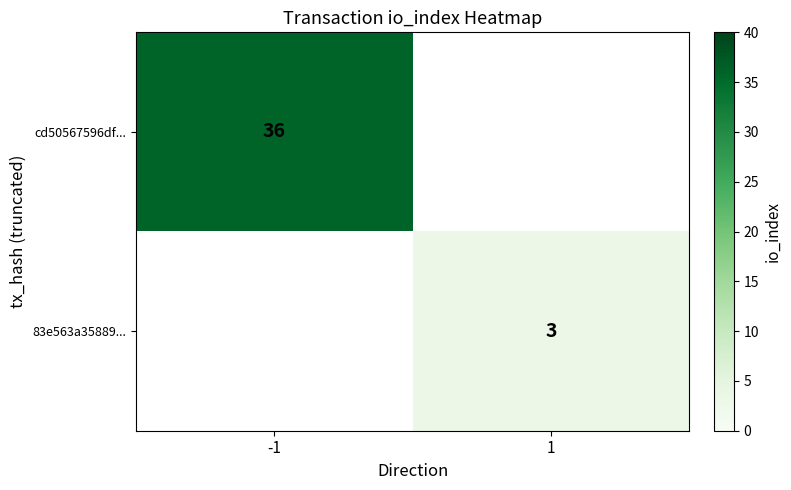

How many distinct data groups are displayed?

2